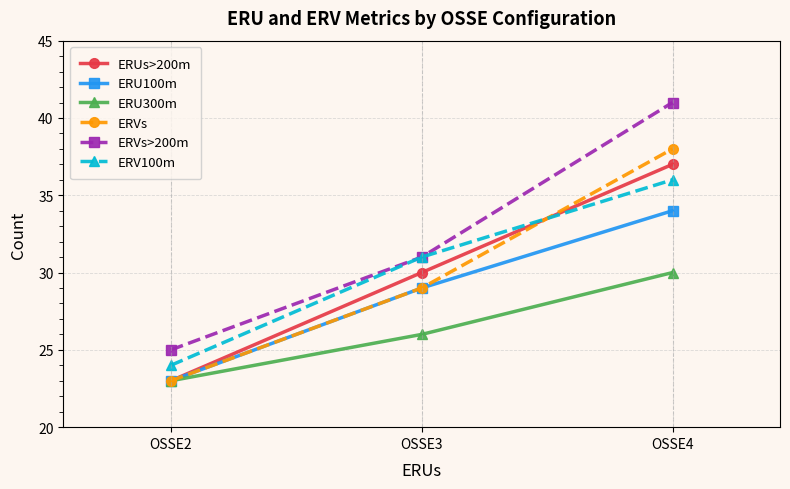

Count the ERU300m values in the range 23 to 30.

3